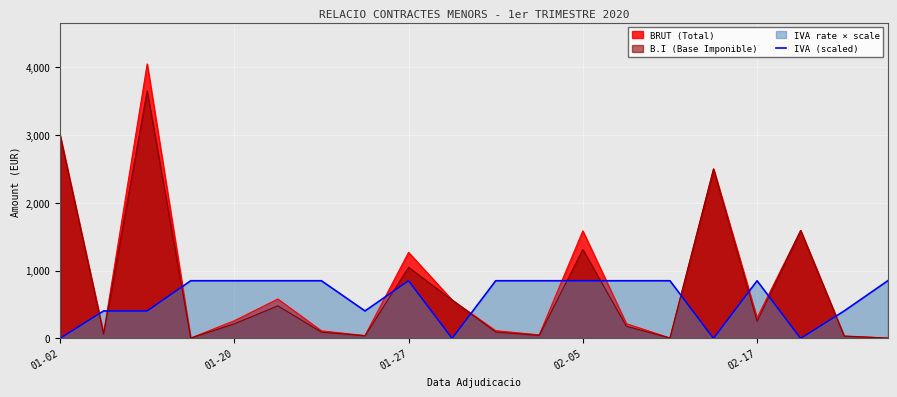

Which series has the widest spread of values?

BRUT (Total)